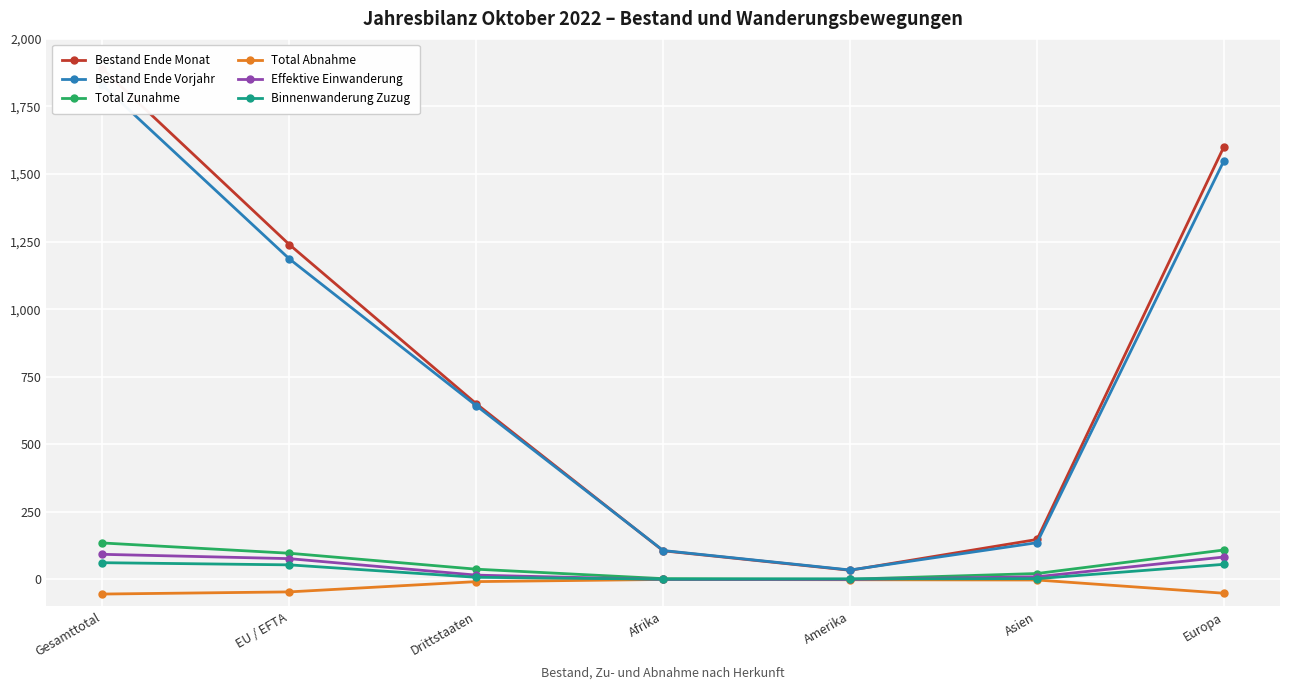

Reading left to right, list all the values displayed in this chart.

Bestand Ende Monat: Gesamttotal=1889	EU / EFTA=1239	Drittstaaten=650	Afrika=106	Amerika=34	Asien=148	Europa=1601
Bestand Ende Vorjahr: Gesamttotal=1829	EU / EFTA=1186	Drittstaaten=643	Afrika=107	Amerika=35	Asien=136	Europa=1549
Total Zunahme: Gesamttotal=135	EU / EFTA=97	Drittstaaten=38	Afrika=3	Amerika=1	Asien=22	Europa=109
Total Abnahme: Gesamttotal=-54	EU / EFTA=-46	Drittstaaten=-8	Afrika=0	Amerika=-1	Asien=-2	Europa=-51
Effektive Einwanderung: Gesamttotal=93	EU / EFTA=77	Drittstaaten=16	Afrika=0	Amerika=0	Asien=10	Europa=83
Binnenwanderung Zuzug: Gesamttotal=62	EU / EFTA=54	Drittstaaten=8	Afrika=1	Amerika=2	Asien=3	Europa=56